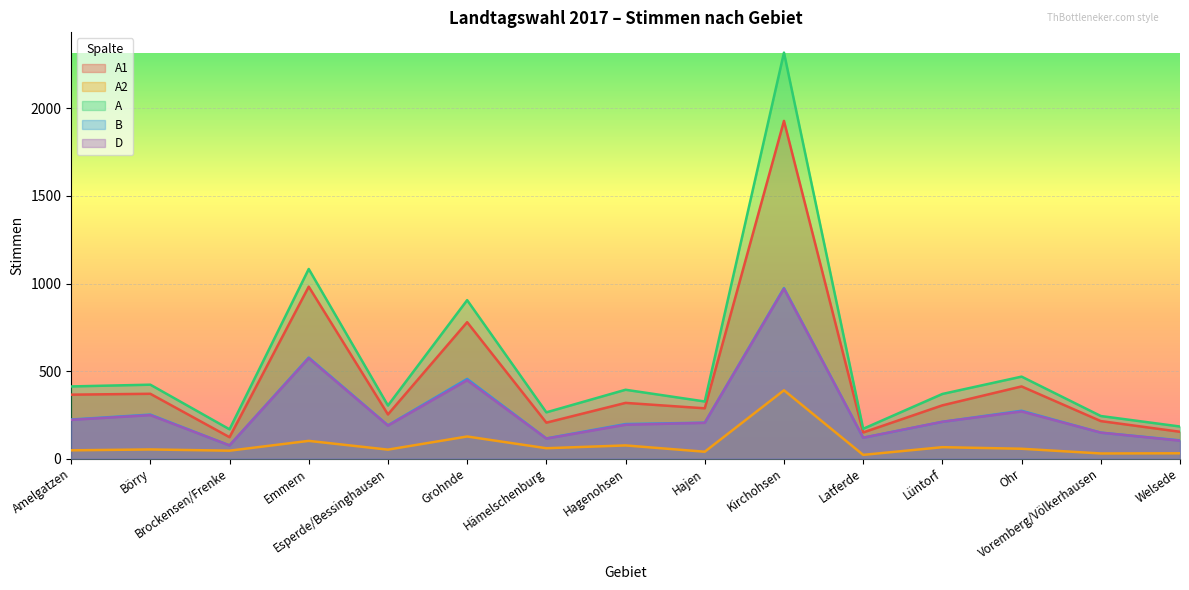

What is the average value of the A series?

535